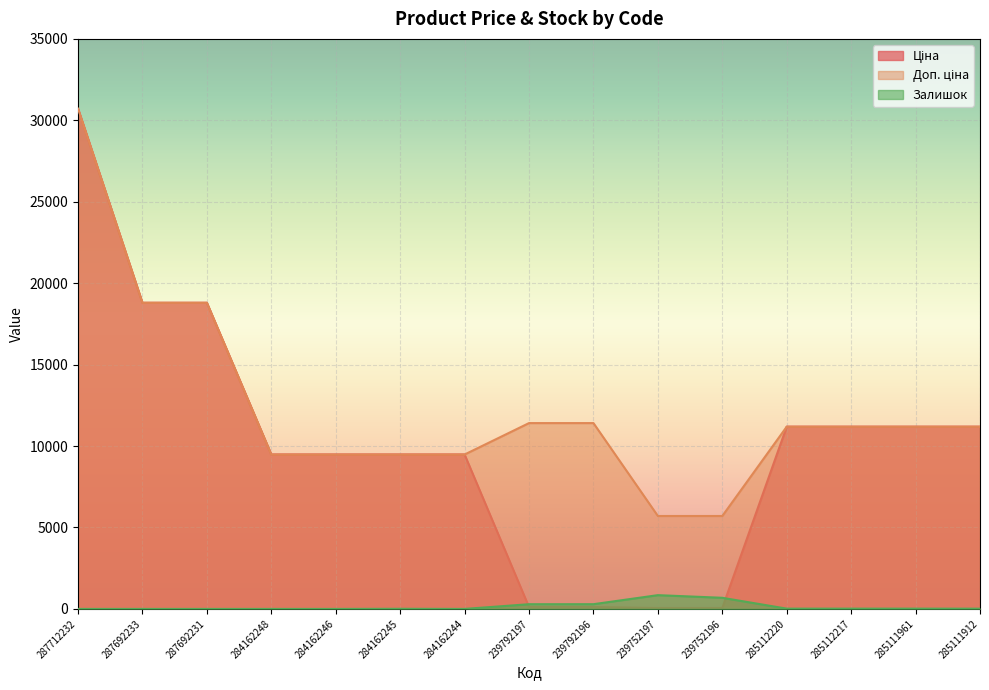

What is the label of the 2nd point from the right?

285111961